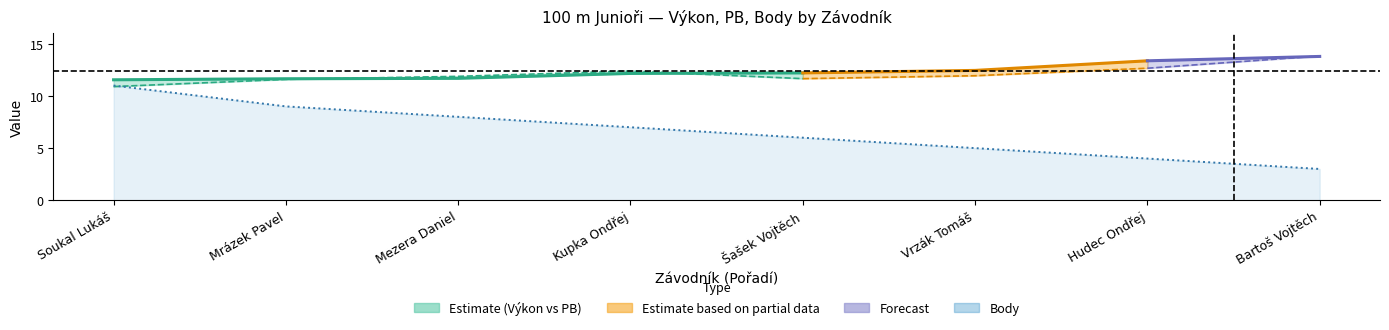

Which label corresponds to the largest value in the chart?

Bartoš Vojtěch